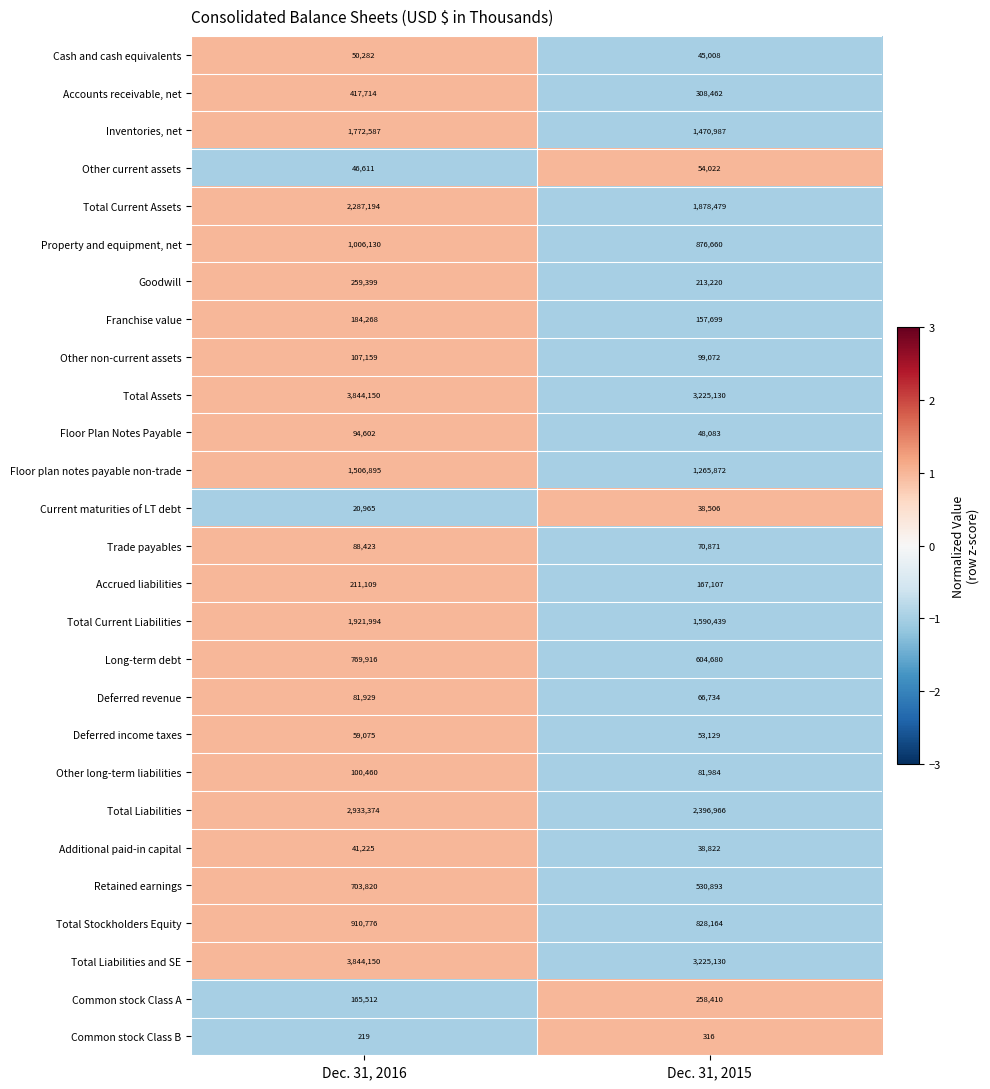

At which category is the sum across all series the highest?

Dec. 31, 2016